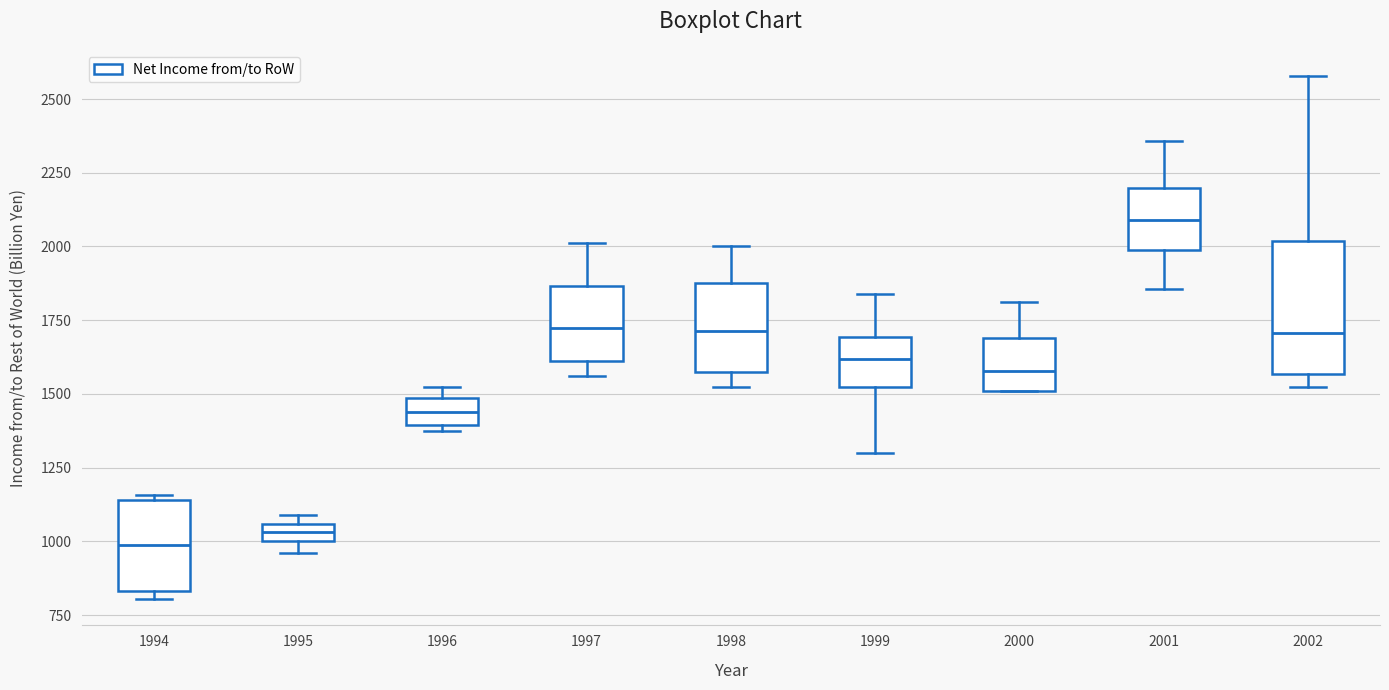

Where is the upper edge of the box at x = 2000 on the y-axis? The values are not printed on the chart, so give them approximately, as read against the axis.

1700